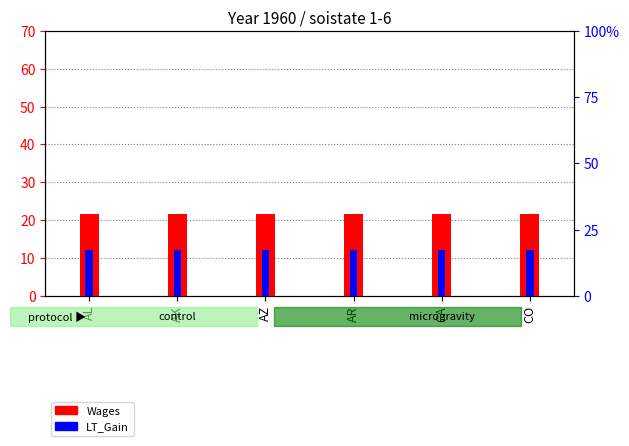

What is the value of the LT_Gain bar at the 6th from the left?

17.4